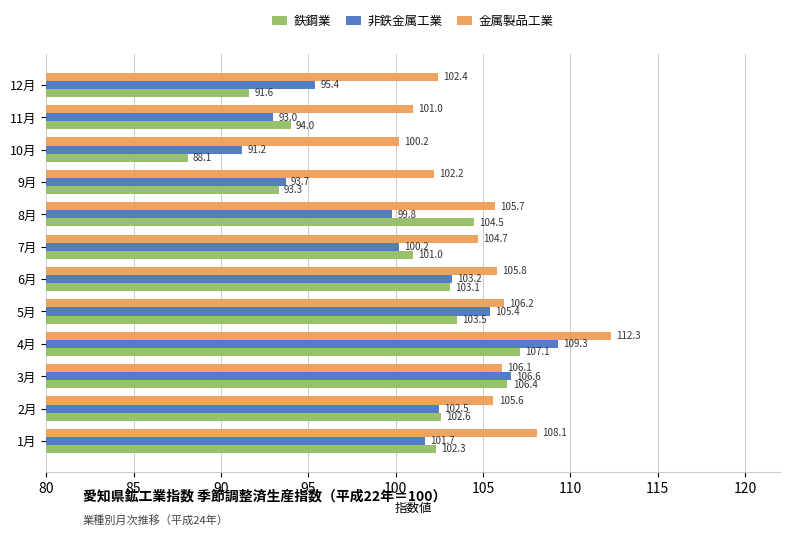

At which label is 金属製品工業 closest to 106?

3月